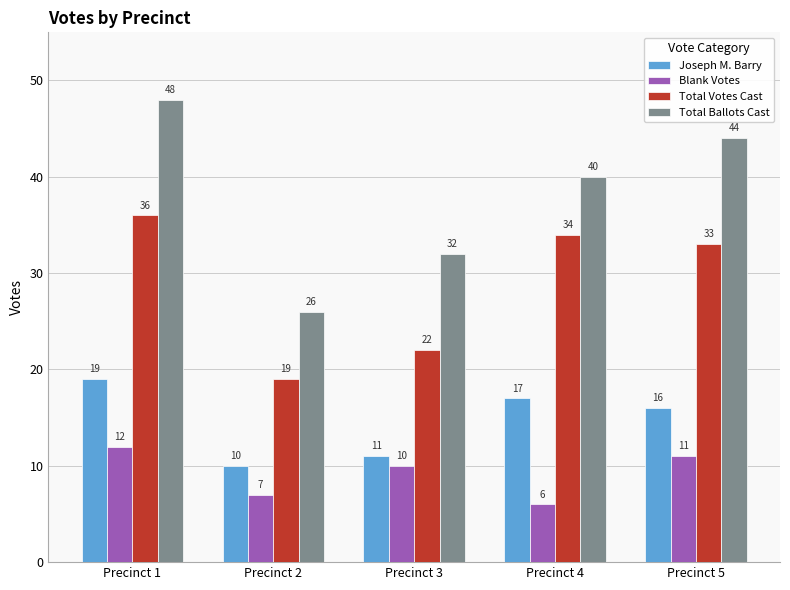

Are the bars grouped side by side (vs. stacked)?

Yes